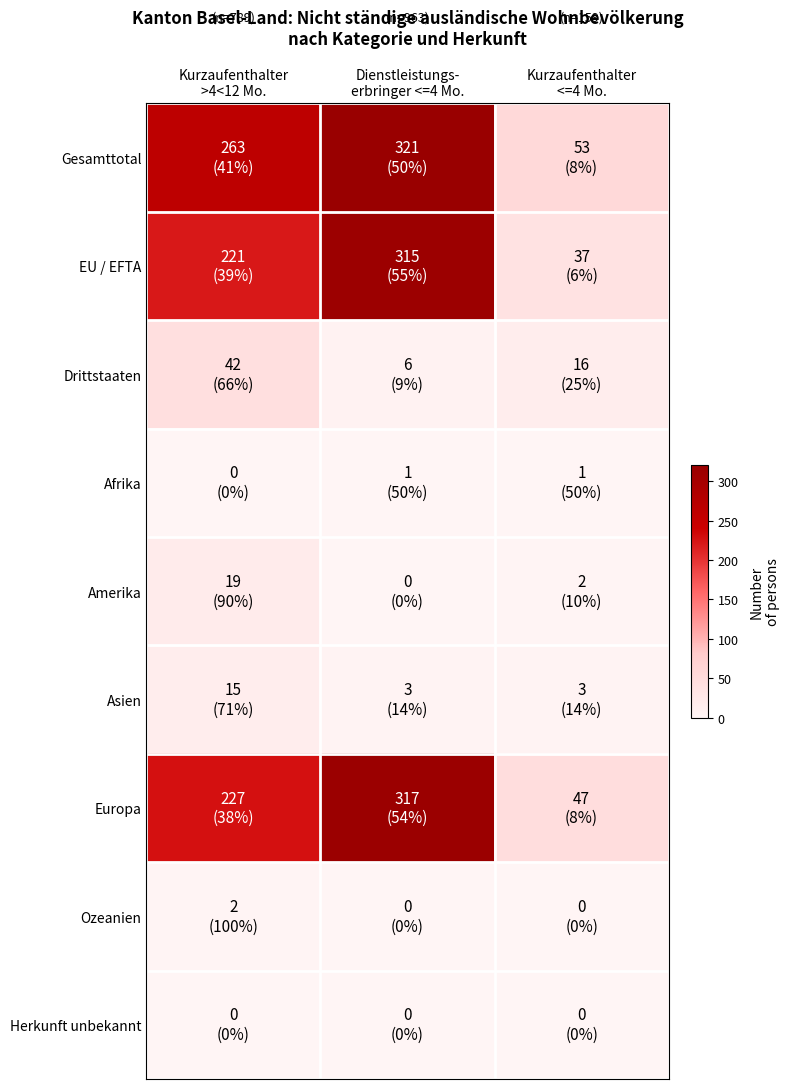

Rank the series at Kurzaufenthalter >4<12 Mo. from lowest to highest value.

Afrika, Herkunft unbekannt, Ozeanien, Asien, Amerika, Drittstaaten, EU / EFTA, Europa, Gesamttotal